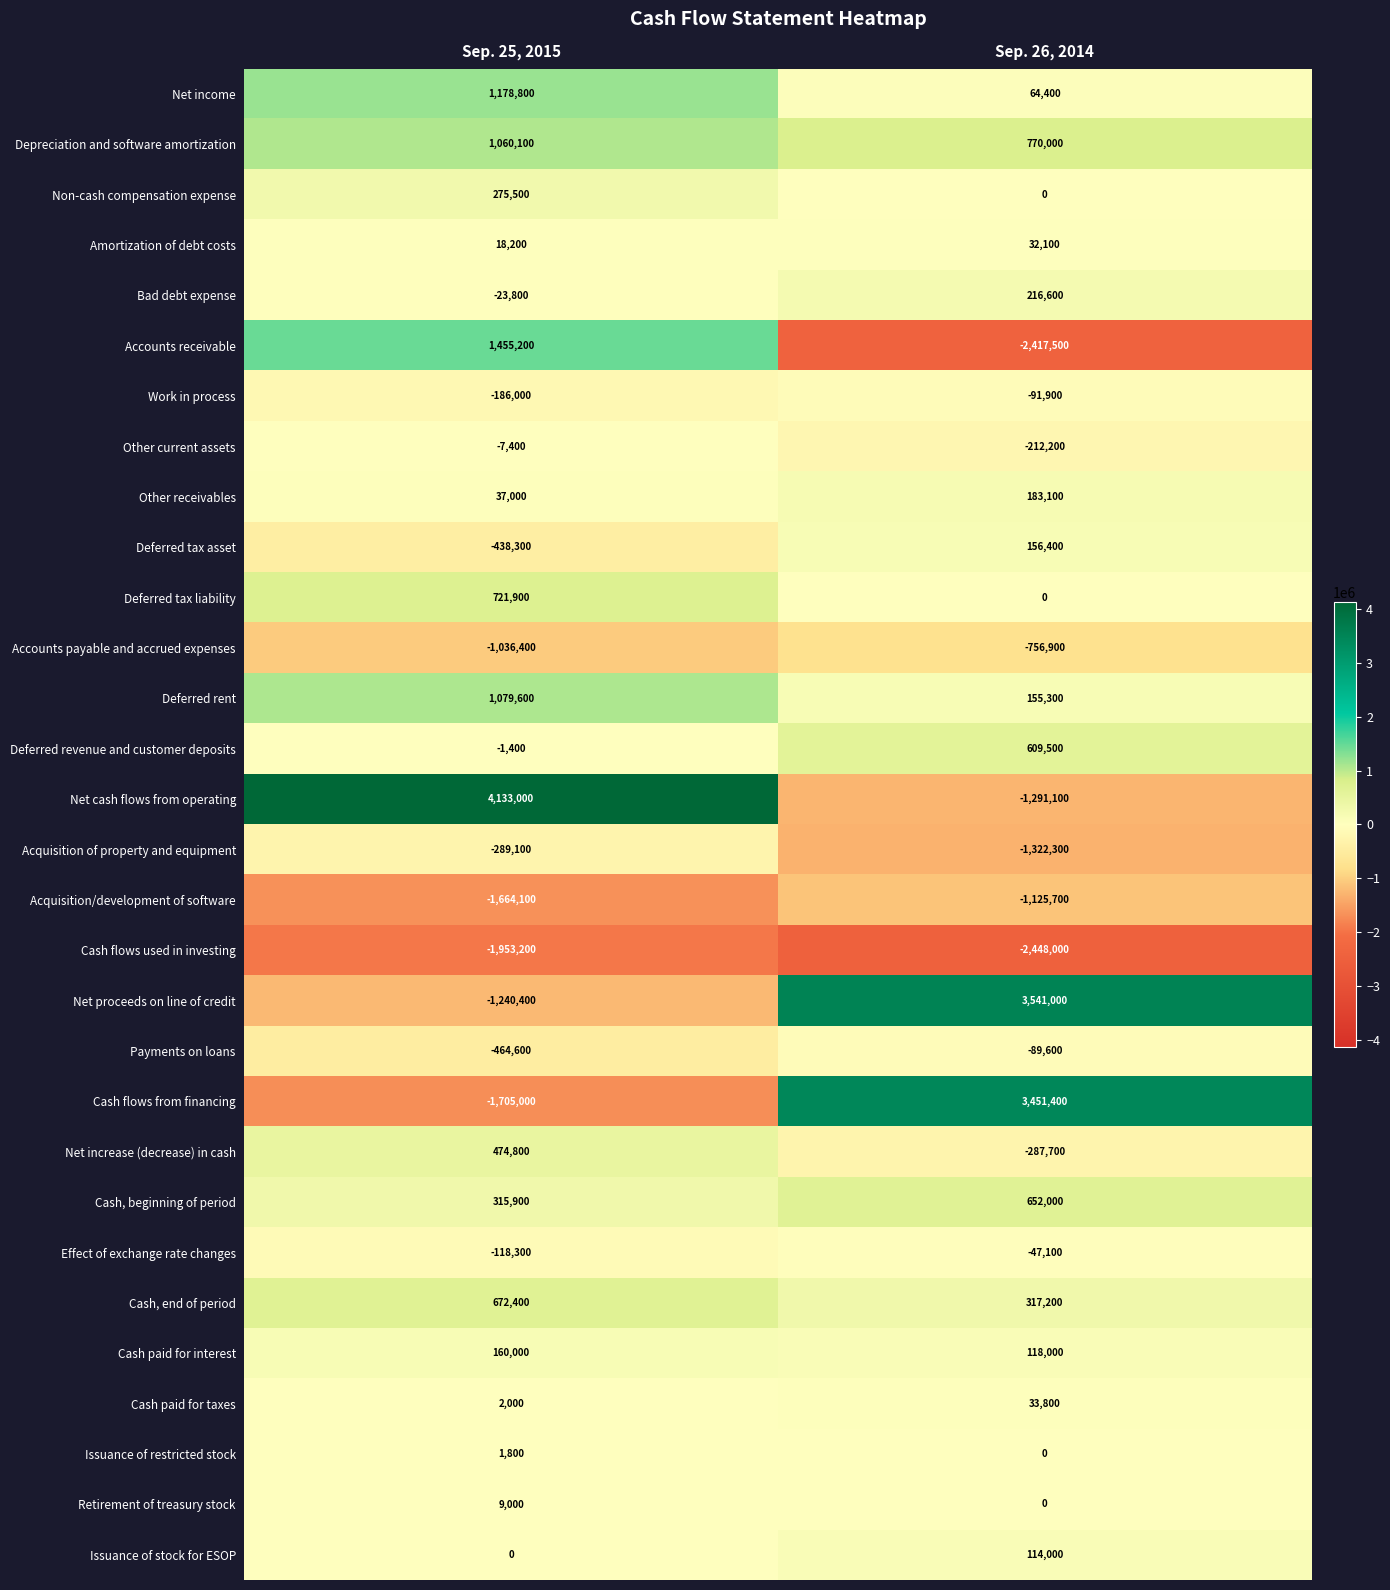

Read the Accounts receivable value at Sep. 26, 2014, to the nearest 50.

-2417500